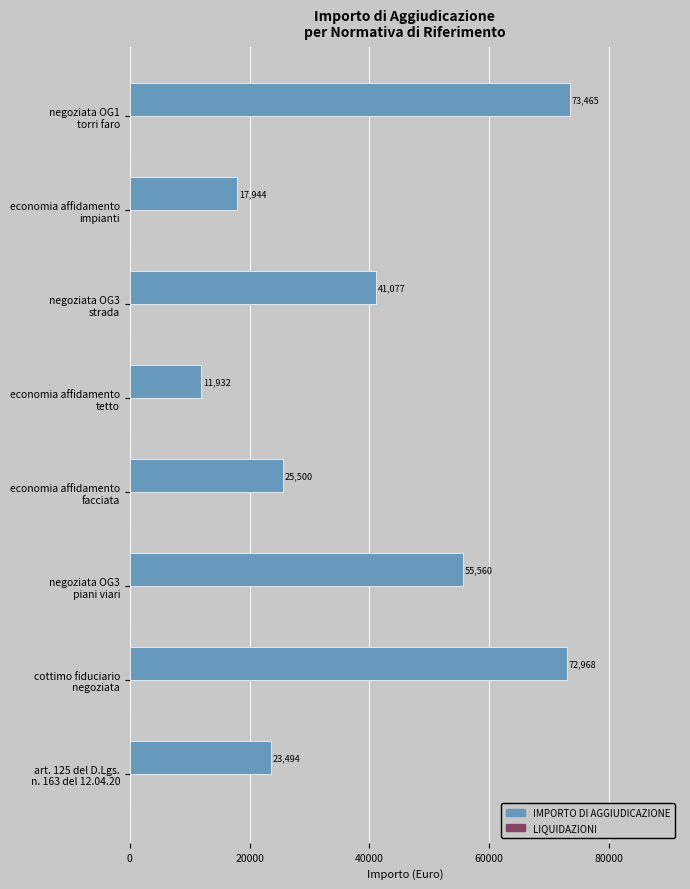

How many bars are there in total?

8